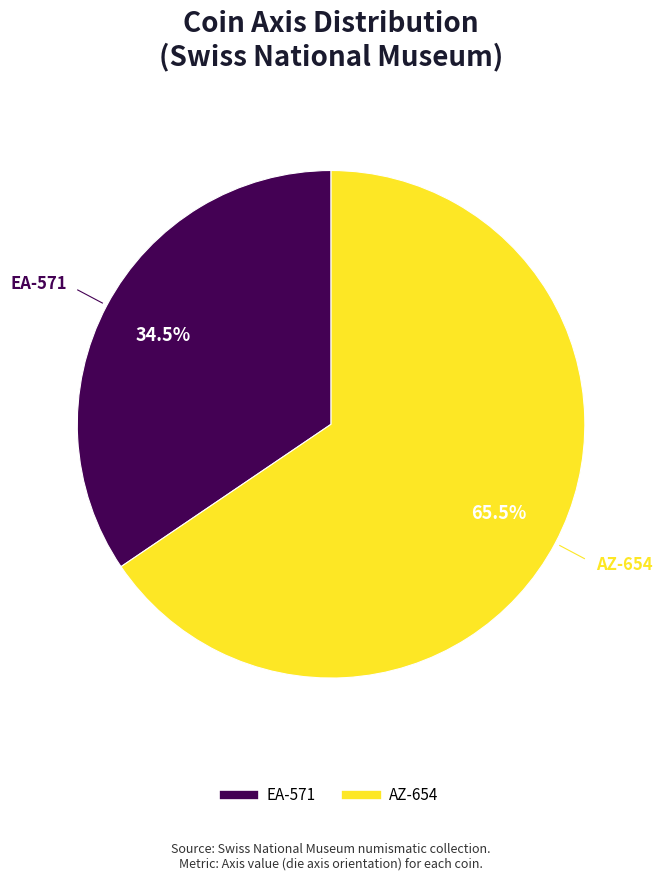

What is the total percentage of AZ-654 and EA-571?

100.0%